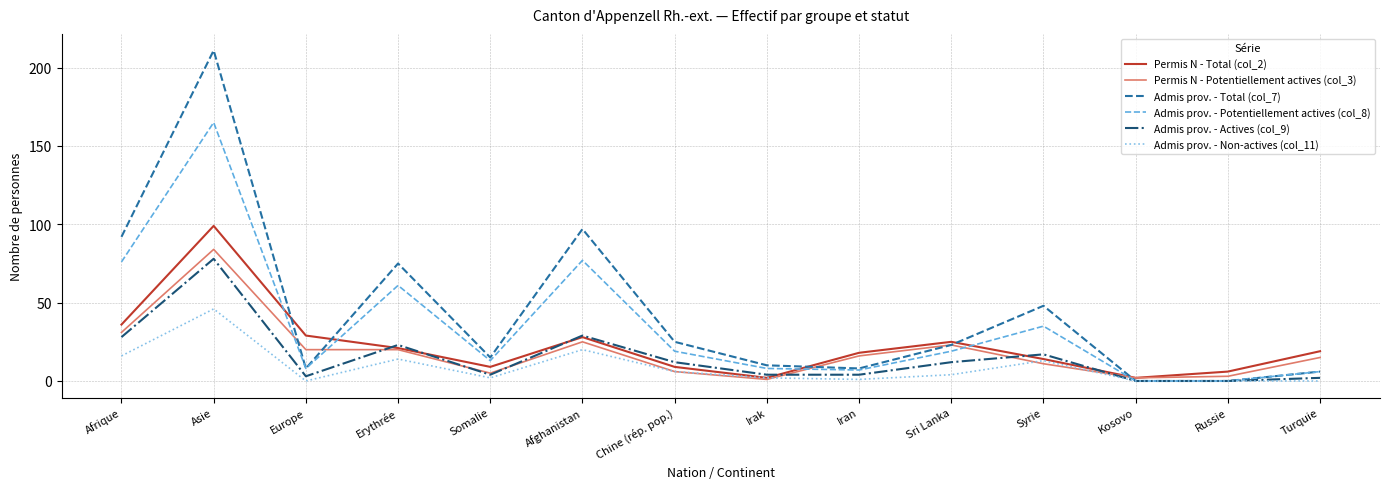

Reading left to right, list all the values displayed in this chart.

Permis N - Total (col_2): Afrique=36	Asie=99	Europe=29	Erythrée=21	Somalie=9	Afghanistan=28	Chine (rép. pop.)=9	Irak=2	Iran=18	Sri Lanka=25	Syrie=14	Kosovo=2	Russie=6	Turquie=19
Permis N - Potentiellement actives (col_3): Afrique=31	Asie=84	Europe=20	Erythrée=20	Somalie=5	Afghanistan=25	Chine (rép. pop.)=6	Irak=1	Iran=16	Sri Lanka=23	Syrie=11	Kosovo=2	Russie=3	Turquie=15
Admis prov. - Total (col_7): Afrique=92	Asie=211	Europe=8	Erythrée=75	Somalie=15	Afghanistan=97	Chine (rép. pop.)=25	Irak=10	Iran=8	Sri Lanka=23	Syrie=48	Kosovo=0	Russie=0	Turquie=6
Admis prov. - Potentiellement actives (col_8): Afrique=76	Asie=165	Europe=8	Erythrée=61	Somalie=13	Afghanistan=77	Chine (rép. pop.)=19	Irak=8	Iran=7	Sri Lanka=19	Syrie=35	Kosovo=0	Russie=0	Turquie=6
Admis prov. - Actives (col_9): Afrique=28	Asie=78	Europe=3	Erythrée=23	Somalie=4	Afghanistan=29	Chine (rép. pop.)=12	Irak=4	Iran=4	Sri Lanka=12	Syrie=17	Kosovo=0	Russie=0	Turquie=2
Admis prov. - Non-actives (col_11): Afrique=16	Asie=46	Europe=0	Erythrée=14	Somalie=2	Afghanistan=20	Chine (rép. pop.)=6	Irak=2	Iran=1	Sri Lanka=4	Syrie=13	Kosovo=0	Russie=0	Turquie=0